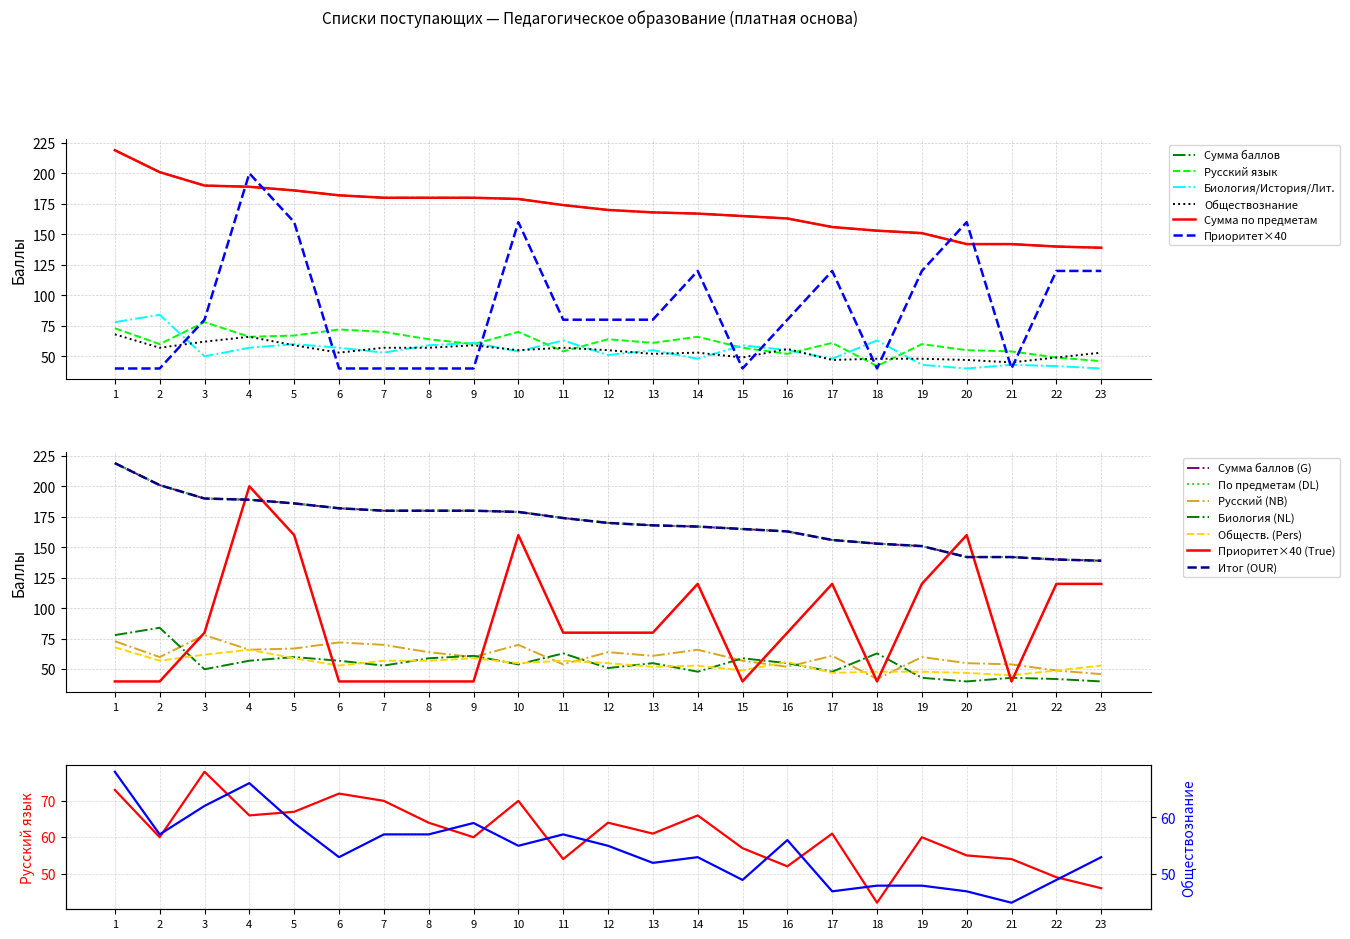

Reading right to left, what are all the values shown in this chart?

Сумма баллов: 139	140	142	142	151	153	156	163	165	167	168	170	174	179	180	180	180	182	186	189	190	201	219
Сумма баллов по предметам: 139	140	142	142	151	153	156	163	165	167	168	170	174	179	180	180	180	182	186	189	190	201	219
Русский язык: 46	49	54	55	60	42	61	52	57	66	61	64	54	70	60	64	70	72	67	66	78	60	73
Биология/История/Литература: 40	42	43	40	43	63	48	55	59	48	55	51	63	54	61	59	53	57	60	57	50	84	78
Обществознание: 53	49	45	47	48	48	47	56	49	53	52	55	57	55	59	57	57	53	59	66	62	57	68
Приоритет: 120	120	40	160	120	40	120	80	40	120	80	80	80	160	40	40	40	40	160	200	80	40	40